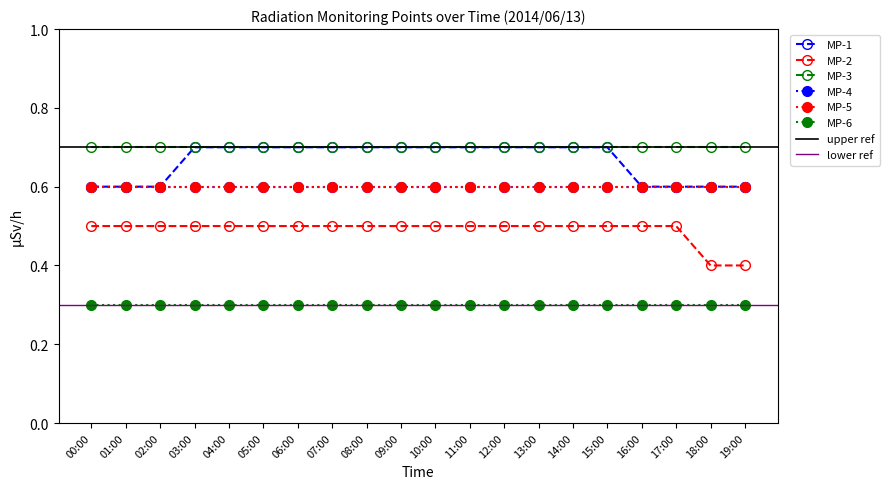

What is the value of the MP-4 point at the 15th from the left?

0.6